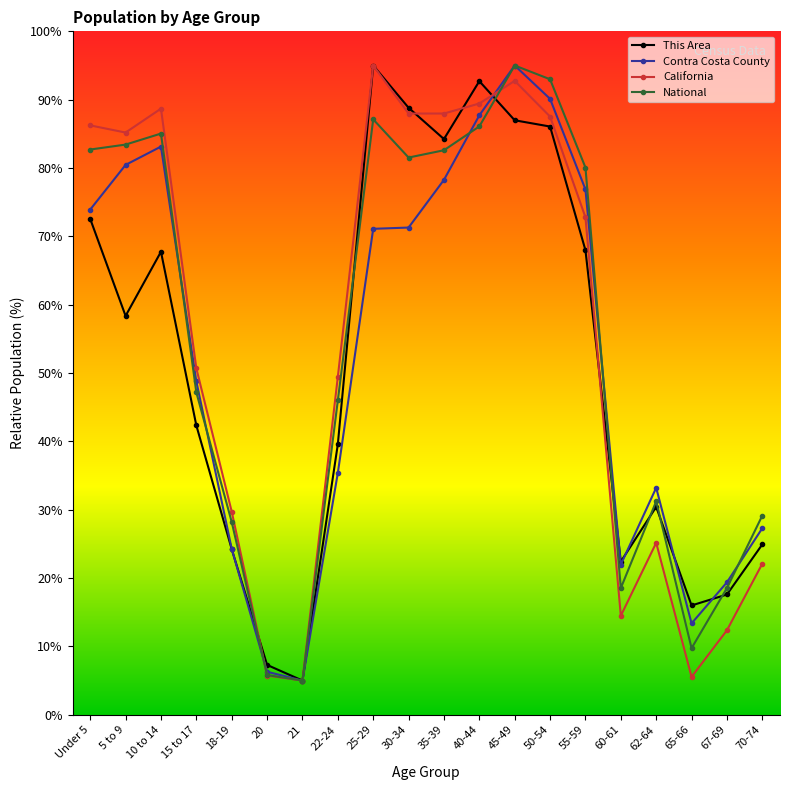

Rank the series at 70-74 from highest to lowest value.

National, Contra Costa County, This Area, California